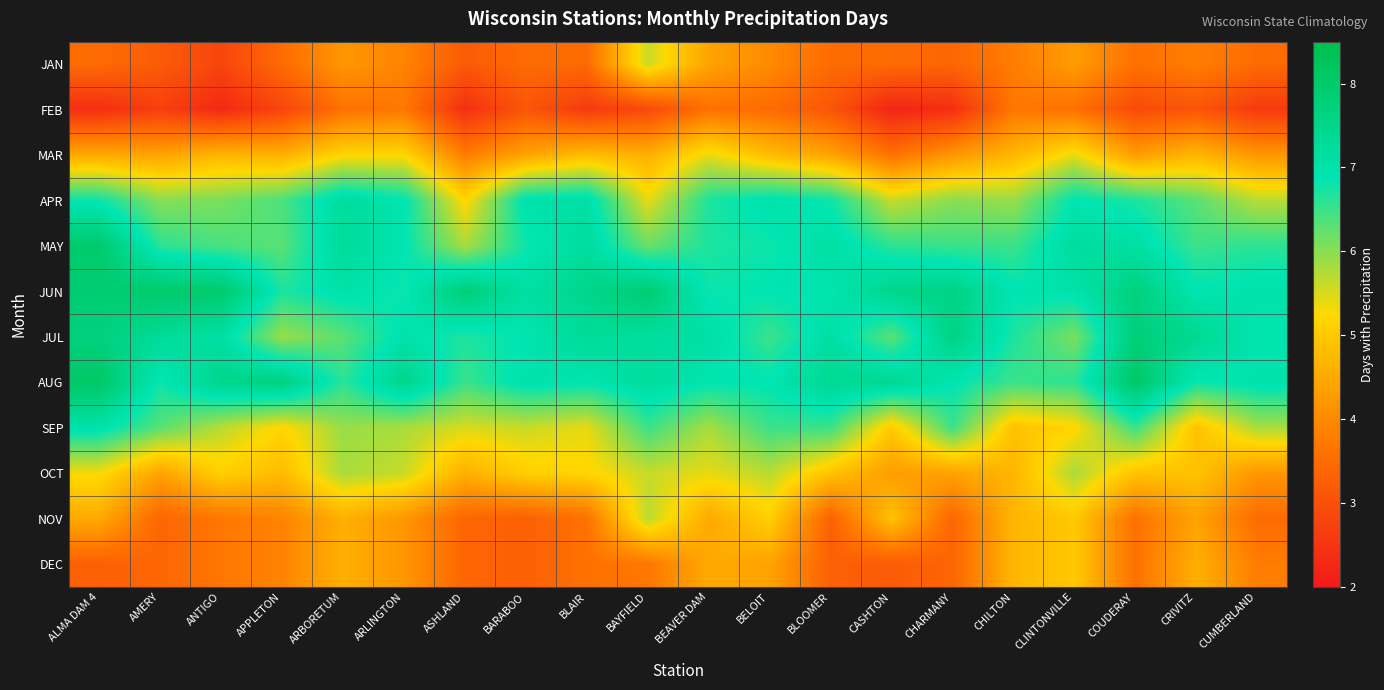

Reading left to right, list all the values displayed in this chart.

JAN: ALMA DAM 4=3.5	AMERY=3.2	ANTIGO=2.8	APPLETON=3.5	ARBORETUM=4.2	ARLINGTON=3.9	ASHLAND=3.2	BARABOO=3.5	BLAIR=3.5	BAYFIELD=5.6	BEAVER DAM=4.4	BELOIT=4.0	BLOOMER=3.5	CASHTON=3.5	CHARMANY=3.4	CHILTON=3.8	CLINTONVILLE=4.3	COUDERAY=3.6	CRIVITZ=3.8	CUMBERLAND=3.5
FEB: ALMA DAM 4=2.4	AMERY=2.7	ANTIGO=2.3	APPLETON=2.8	ARBORETUM=3.6	ARLINGTON=3.7	ASHLAND=2.4	BARABOO=3.1	BLAIR=2.6	BAYFIELD=2.9	BEAVER DAM=3.6	BELOIT=3.5	BLOOMER=3.1	CASHTON=2.2	CHARMANY=2.4	CHILTON=3.7	CLINTONVILLE=3.6	COUDERAY=2.9	CRIVITZ=3.1	CUMBERLAND=2.6
MAR: ALMA DAM 4=4.5	AMERY=4.4	ANTIGO=4.7	APPLETON=4.6	ARBORETUM=5.2	ARLINGTON=5.2	ASHLAND=3.8	BARABOO=4.4	BLAIR=4.8	BAYFIELD=4.6	BEAVER DAM=5.4	BELOIT=4.8	BLOOMER=4.4	CASHTON=3.6	CHARMANY=4.2	CHILTON=4.7	CLINTONVILLE=5.4	COUDERAY=4.3	CRIVITZ=4.7	CUMBERLAND=4.2
APR: ALMA DAM 4=6.8	AMERY=6.0	ANTIGO=6.1	APPLETON=6.4	ARBORETUM=7.2	ARLINGTON=6.9	ASHLAND=5.2	BARABOO=7.0	BLAIR=7.1	BAYFIELD=5.4	BEAVER DAM=6.7	BELOIT=7.0	BLOOMER=6.8	CASHTON=5.6	CHARMANY=6.0	CHILTON=5.9	CLINTONVILLE=6.9	COUDERAY=6.7	CRIVITZ=6.3	CUMBERLAND=5.7
MAY: ALMA DAM 4=8.0	AMERY=6.6	ANTIGO=6.4	APPLETON=6.3	ARBORETUM=7.3	ARLINGTON=6.9	ASHLAND=5.8	BARABOO=6.8	BLAIR=7.2	BAYFIELD=6.2	BEAVER DAM=6.7	BELOIT=6.8	BLOOMER=7.1	CASHTON=6.6	CHARMANY=6.5	CHILTON=6.5	CLINTONVILLE=7.2	COUDERAY=7.1	CRIVITZ=6.5	CUMBERLAND=6.6
JUN: ALMA DAM 4=7.9	AMERY=8.0	ANTIGO=8.0	APPLETON=6.7	ARBORETUM=7.0	ARLINGTON=6.8	ASHLAND=7.8	BARABOO=7.1	BLAIR=7.5	BAYFIELD=7.9	BEAVER DAM=6.8	BELOIT=6.9	BLOOMER=6.9	CASHTON=7.5	CHARMANY=7.6	CHILTON=6.9	CLINTONVILLE=7.0	COUDERAY=7.7	CRIVITZ=6.9	CUMBERLAND=7.0
JUL: ALMA DAM 4=7.7	AMERY=7.3	ANTIGO=7.1	APPLETON=5.9	ARBORETUM=6.3	ARLINGTON=7.0	ASHLAND=6.7	BARABOO=6.9	BLAIR=7.3	BAYFIELD=7.2	BEAVER DAM=7.1	BELOIT=6.5	BLOOMER=7.1	CASHTON=6.3	CHARMANY=7.6	CHILTON=6.7	CLINTONVILLE=6.1	COUDERAY=7.8	CRIVITZ=7.4	CUMBERLAND=6.9
AUG: ALMA DAM 4=8.1	AMERY=6.8	ANTIGO=7.5	APPLETON=7.7	ARBORETUM=6.6	ARLINGTON=7.5	ASHLAND=6.5	BARABOO=7.0	BLAIR=6.9	BAYFIELD=7.2	BEAVER DAM=6.9	BELOIT=6.9	BLOOMER=7.4	CASHTON=7.4	CHARMANY=6.9	CHILTON=6.5	CLINTONVILLE=6.6	COUDERAY=8.1	CRIVITZ=6.8	CUMBERLAND=7.0
SEP: ALMA DAM 4=7.0	AMERY=6.3	ANTIGO=5.7	APPLETON=5.2	ARBORETUM=5.9	ARLINGTON=5.8	ASHLAND=5.5	BARABOO=5.6	BLAIR=5.4	BAYFIELD=6.5	BEAVER DAM=5.8	BELOIT=6.5	BLOOMER=6.5	CASHTON=5.0	CHARMANY=6.5	CHILTON=4.9	CLINTONVILLE=5.2	COUDERAY=6.5	CRIVITZ=4.9	CUMBERLAND=5.8
OCT: ALMA DAM 4=5.3	AMERY=4.4	ANTIGO=5.1	APPLETON=4.8	ARBORETUM=5.8	ARLINGTON=5.6	ASHLAND=4.6	BARABOO=5.1	BLAIR=5.2	BAYFIELD=5.6	BEAVER DAM=5.4	BELOIT=5.7	BLOOMER=4.9	CASHTON=4.3	CHARMANY=4.4	CHILTON=4.7	CLINTONVILLE=5.8	COUDERAY=4.9	CRIVITZ=4.9	CUMBERLAND=4.2
NOV: ALMA DAM 4=4.5	AMERY=3.4	ANTIGO=3.7	APPLETON=3.9	ARBORETUM=4.6	ARLINGTON=4.2	ASHLAND=3.4	BARABOO=3.3	BLAIR=3.6	BAYFIELD=5.7	BEAVER DAM=4.5	BELOIT=5.1	BLOOMER=3.3	CASHTON=4.9	CHARMANY=3.4	CHILTON=4.7	CLINTONVILLE=5.0	COUDERAY=3.6	CRIVITZ=4.4	CUMBERLAND=3.5
DEC: ALMA DAM 4=3.3	AMERY=3.4	ANTIGO=3.7	APPLETON=3.9	ARBORETUM=4.6	ARLINGTON=4.2	ASHLAND=3.4	BARABOO=3.3	BLAIR=3.6	BAYFIELD=3.7	BEAVER DAM=4.5	BELOIT=4.4	BLOOMER=3.3	CASHTON=3.2	CHARMANY=3.4	CHILTON=4.7	CLINTONVILLE=5.0	COUDERAY=3.6	CRIVITZ=4.6	CUMBERLAND=3.8